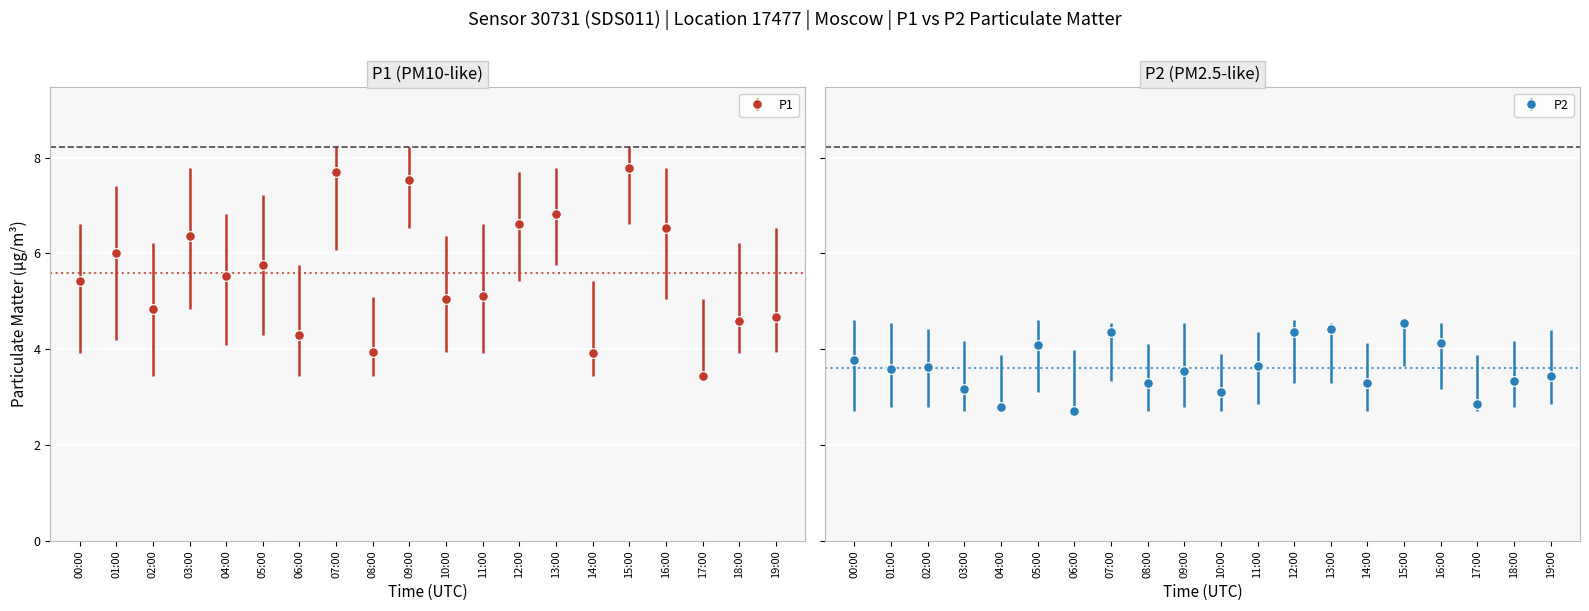

Is it true that P2_low equals 1.4 at 03:00?

False